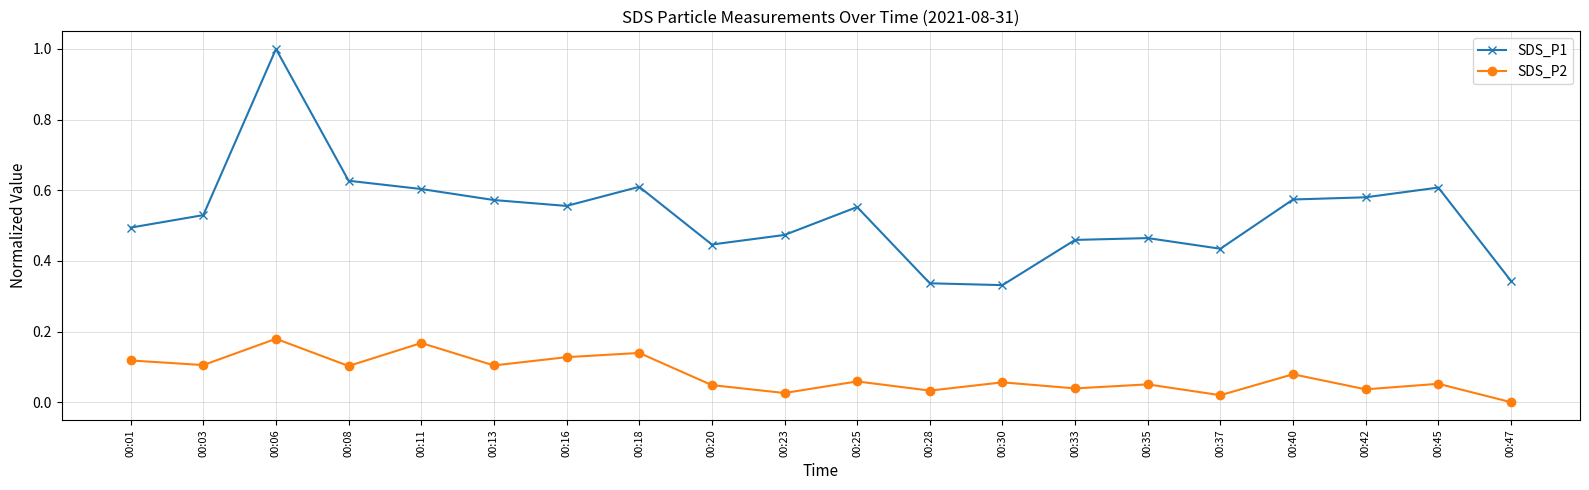

What is the sum of all SDS_P2 values?

1.5